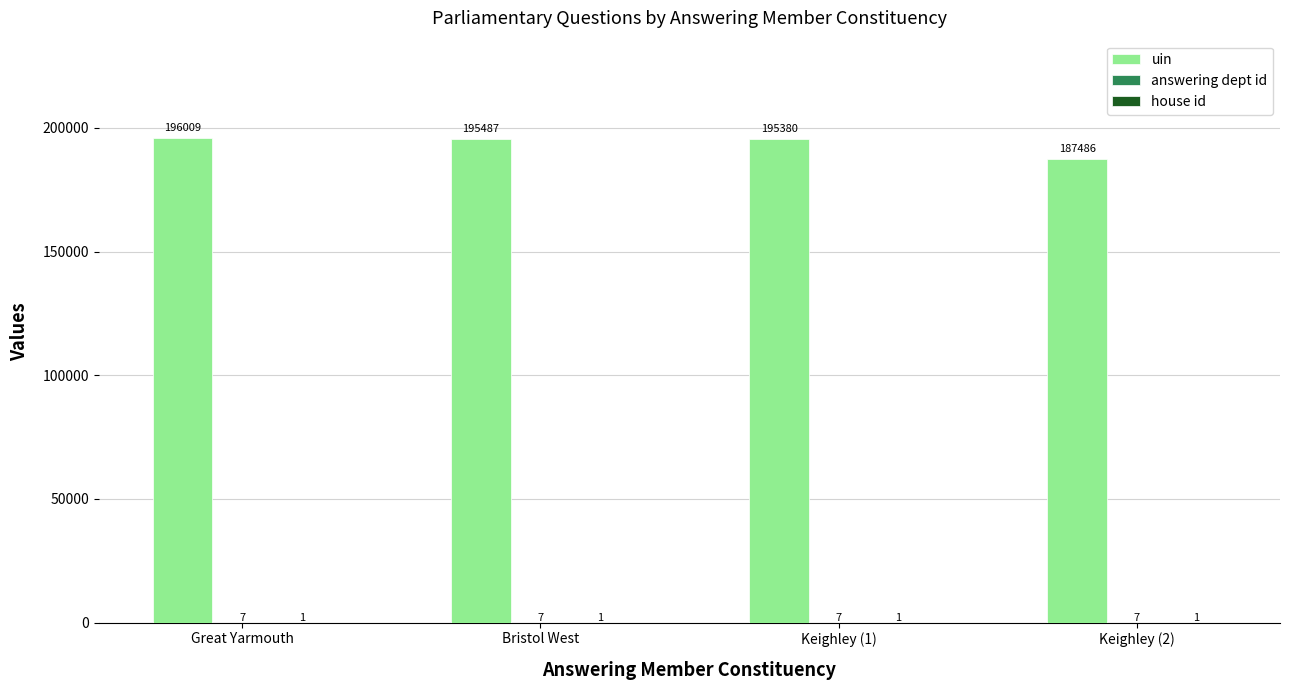

What is the greatest value displayed?

196009